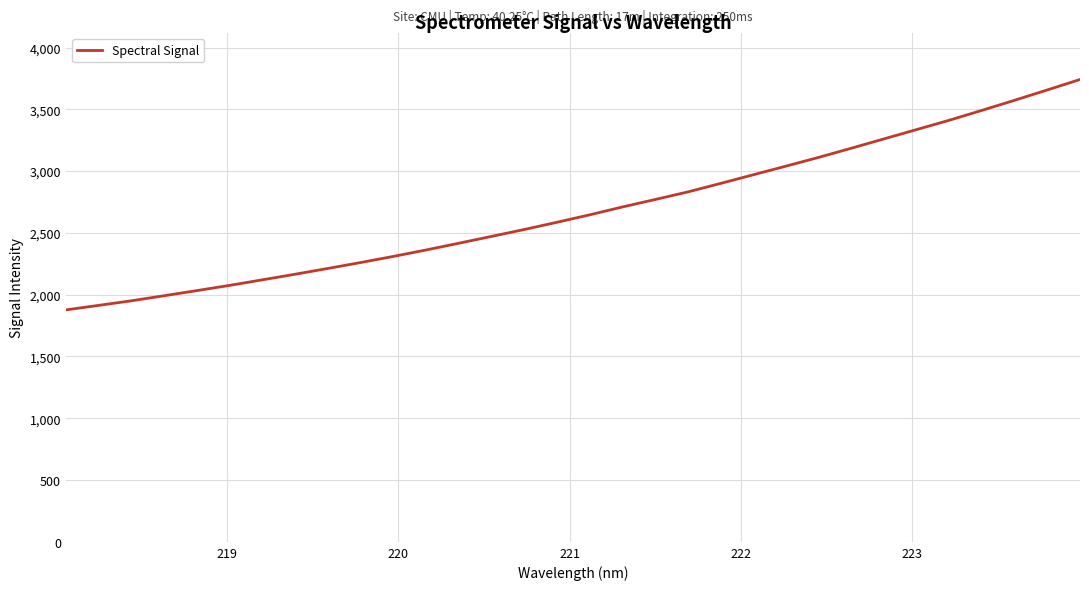

What is the difference between the maximum and minimum values?

1864.7